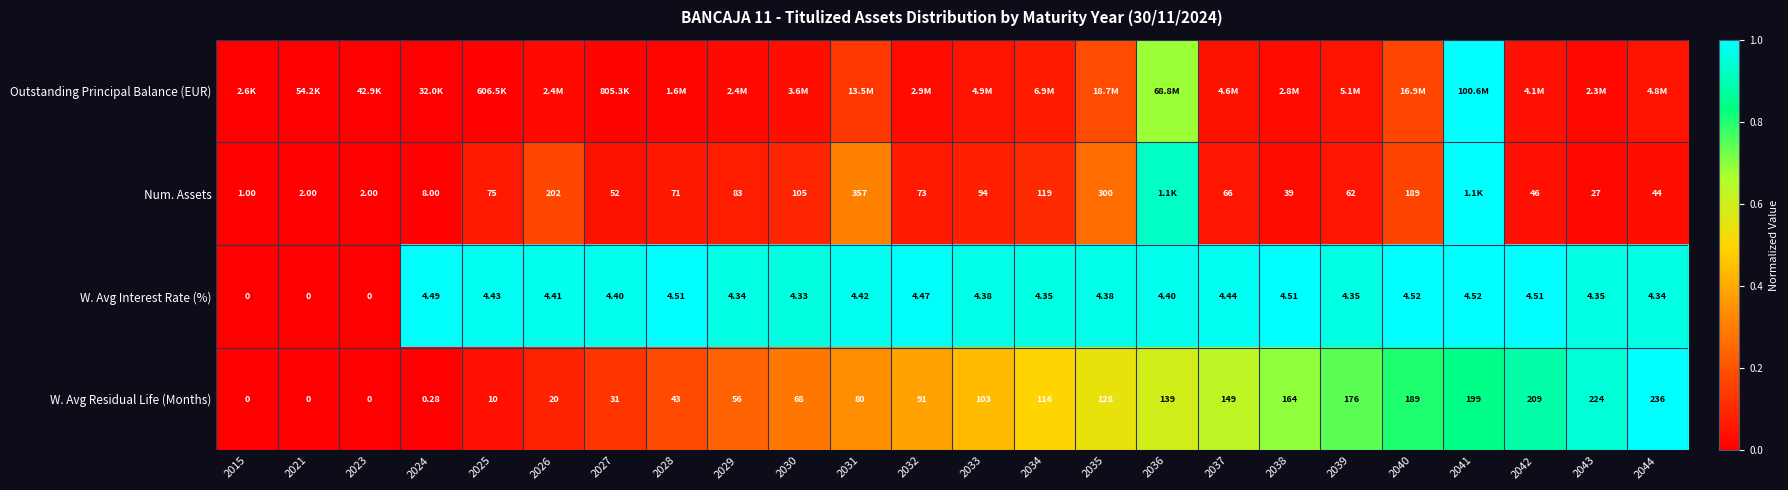

True or false: W. Avg Residual Life (Months) has a value of 0.8 at 2040.

True